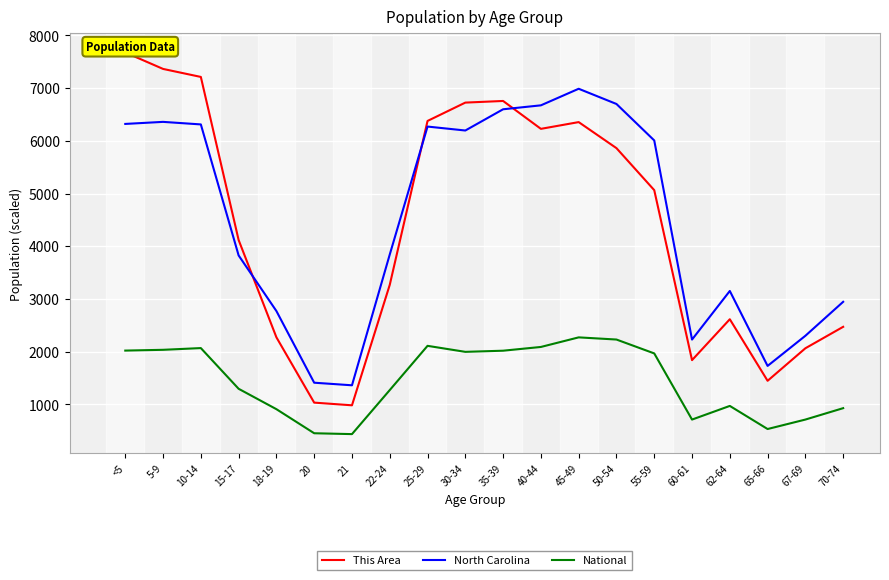

What is the spread (max minus min) of values at 15-17?

2822.6